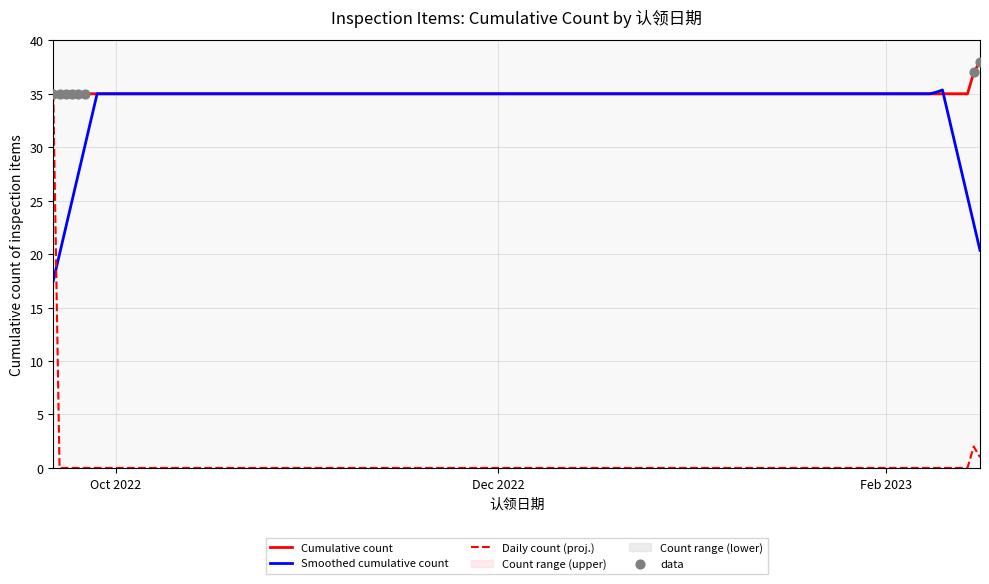

Which has a higher value, 2022-09-26 or 2023-02-16?

2023-02-16